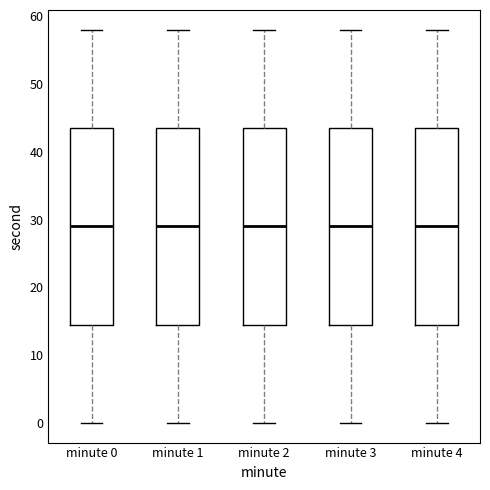

Reading left to right, transcribe this box plot: for each box, give where its median line is, the range the box spans, and where its two whiskers end, as read against the y-axis. The values are not printed on the chart, so give them approximately, as read against the axis.

minute 0: median 29, box 15 to 44, whiskers 0 to 58
minute 1: median 29, box 15 to 44, whiskers 0 to 58
minute 2: median 29, box 15 to 44, whiskers 0 to 58
minute 3: median 29, box 15 to 44, whiskers 0 to 58
minute 4: median 29, box 15 to 44, whiskers 0 to 58